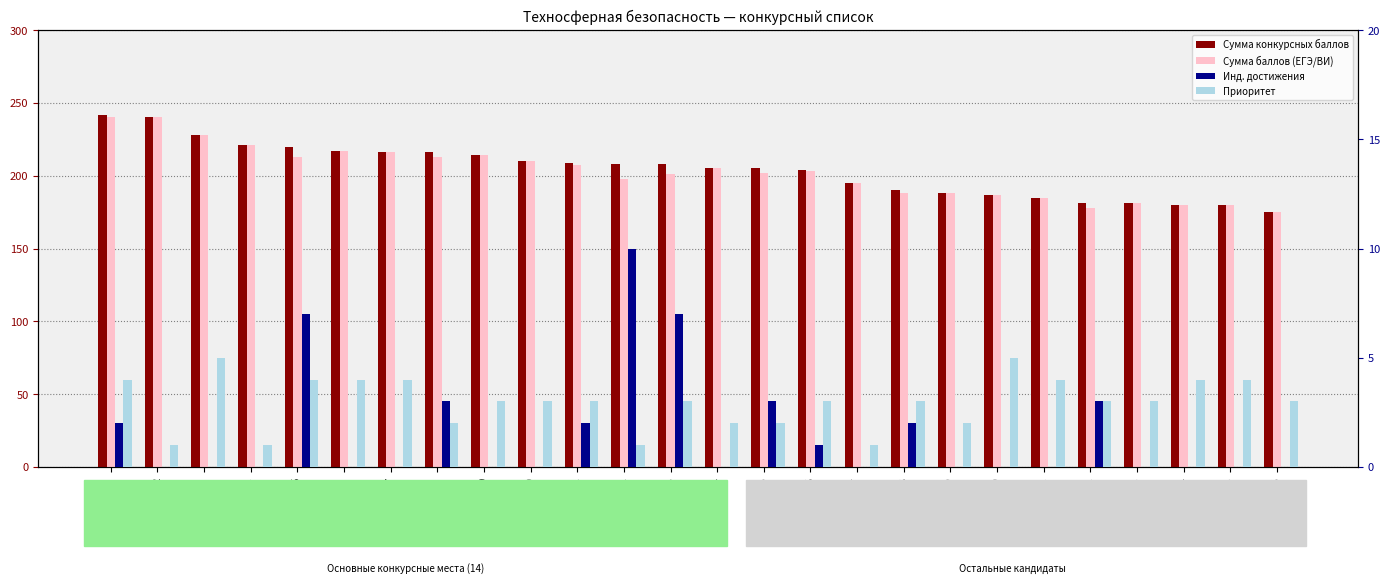

What is the difference between the maximum and minimum values in the Инд. достижения series?

10